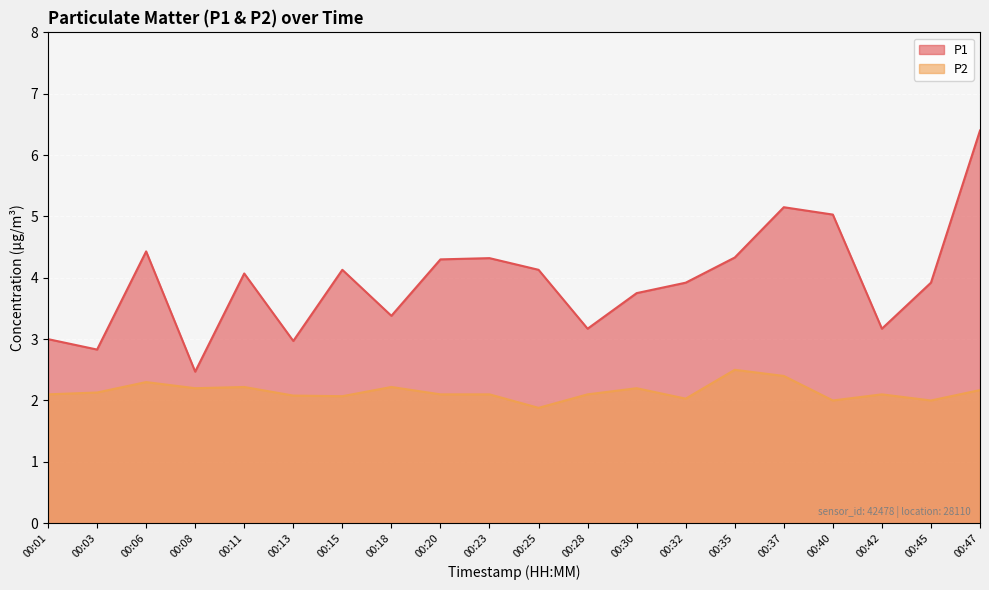

Which series has the largest range (max minus min)?

P1